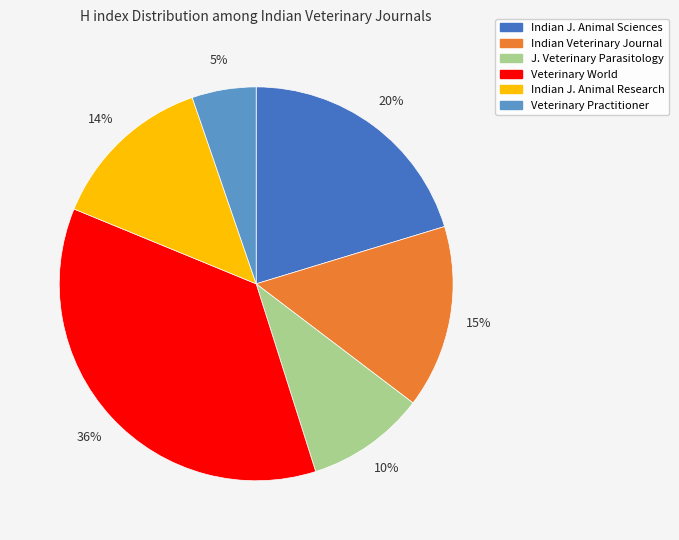

To the nearest percent, what portion does Veterinary Practitioner represent?

5%